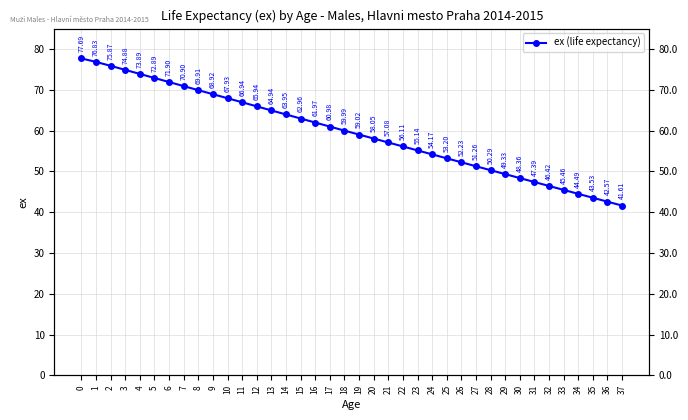

What is the difference between the maximum and minimum values?

36.1